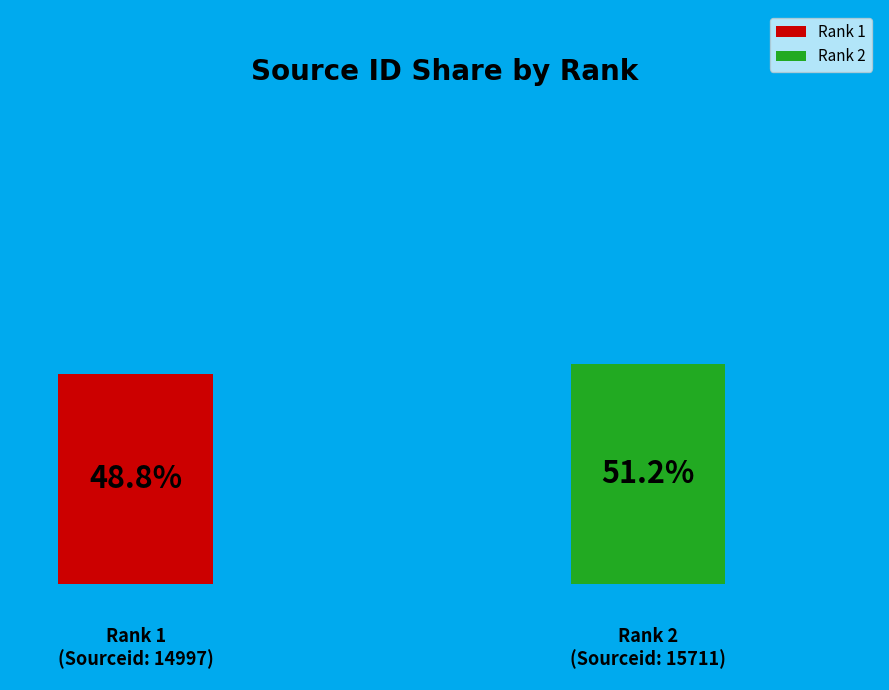

How many slices are in this pie chart?

2